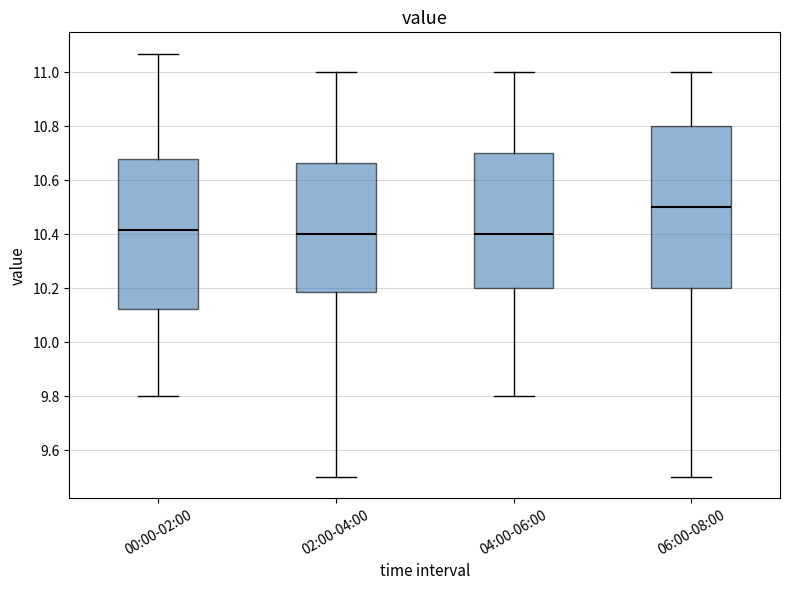

Reading left to right, read every box against the y-axis: the position of its median line, the range the box covers, and the ends of its whiskers. The values are not printed on the chart, so give them approximately, as read against the axis.

00:00-02:00: median 10.42, box 10.12 to 10.68, whiskers 9.80 to 11.08
02:00-04:00: median 10.40, box 10.18 to 10.66, whiskers 9.50 to 11.00
04:00-06:00: median 10.40, box 10.20 to 10.70, whiskers 9.80 to 11.00
06:00-08:00: median 10.50, box 10.20 to 10.80, whiskers 9.50 to 11.00